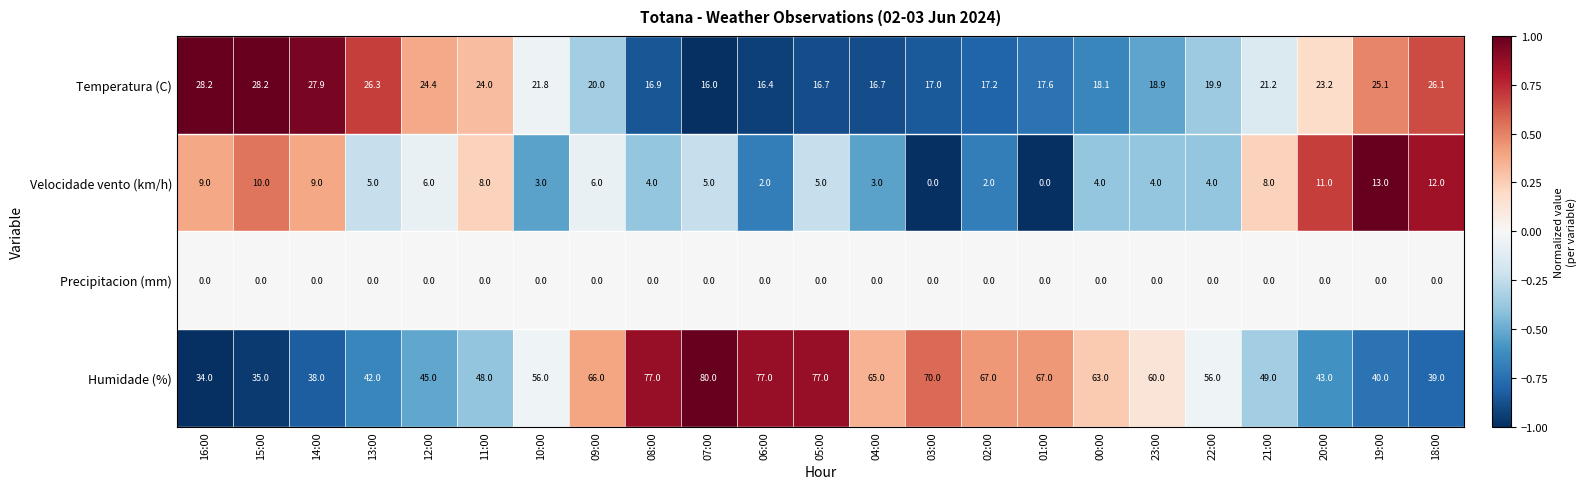

At which category is the sum across all series the highest?

07:00